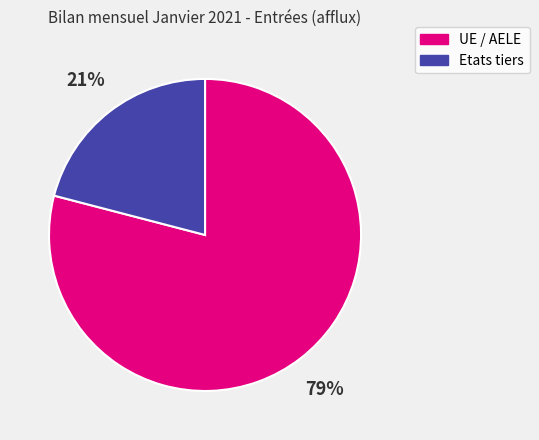

Does UE / AELE account for over 50% of the chart?

Yes